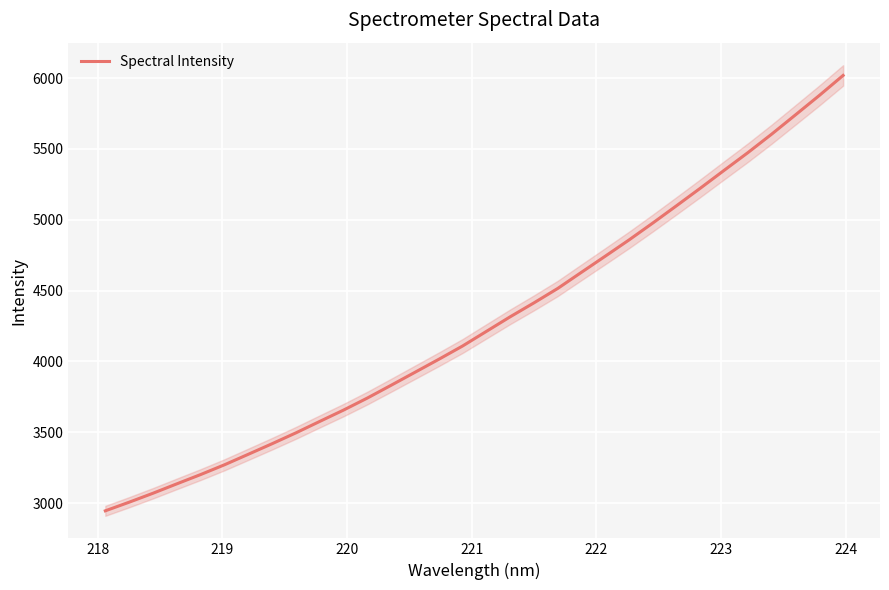

What is the highest value of the Spectral Intensity series?

6018.2